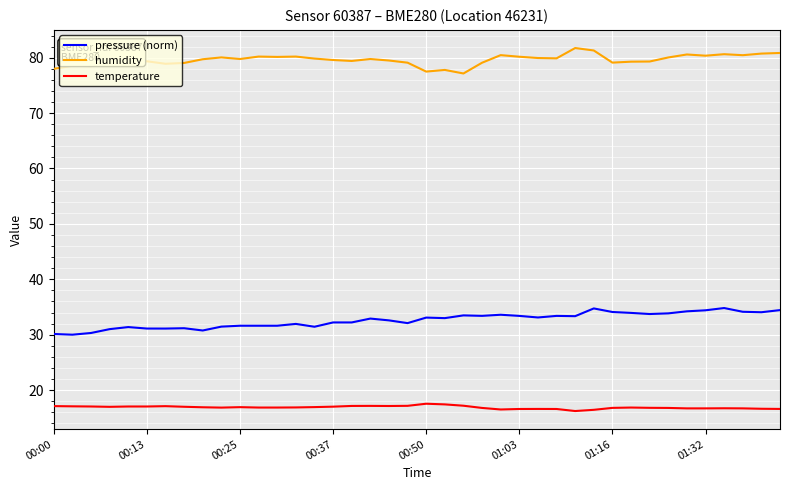

Does the chart display data point markers on the line(s)?

No